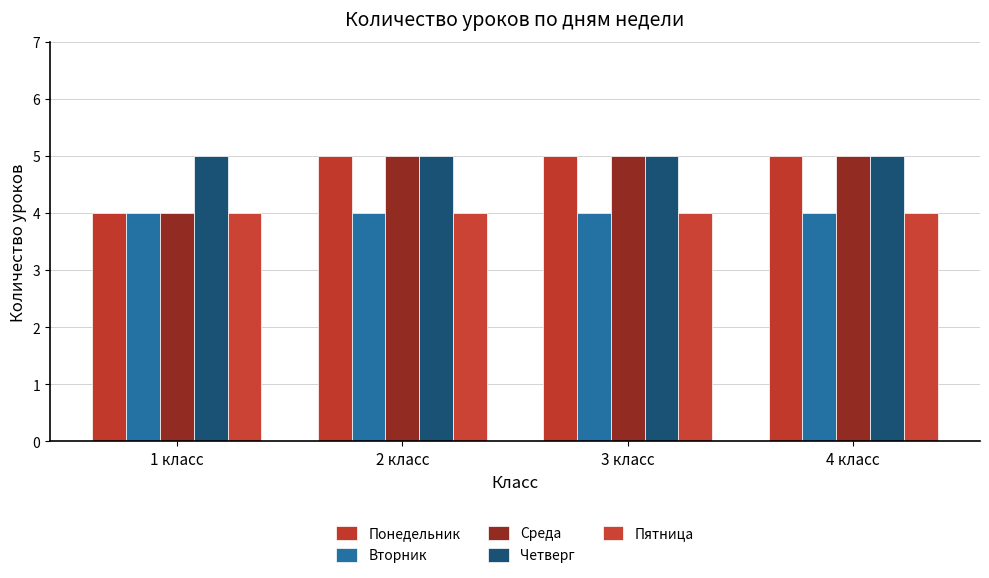

At which category is the sum across all series the highest?

2 класс